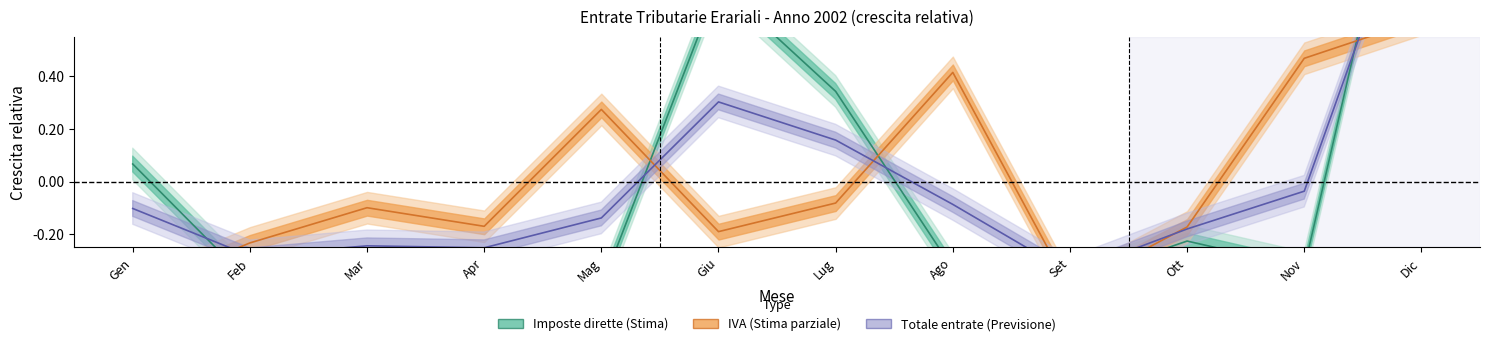

At which label does IVA first exceed 0?

Mag